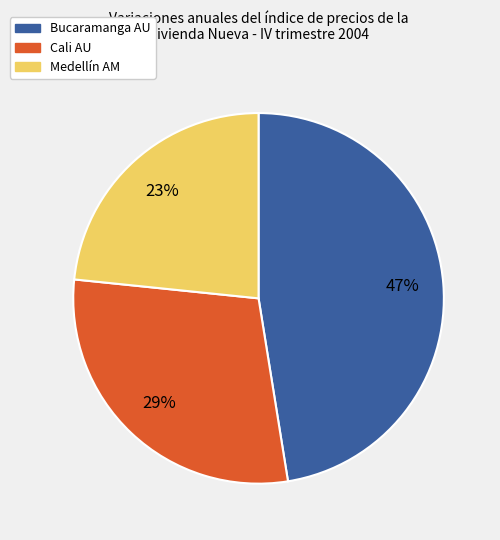

Is there any slice that represents more than half of the pie?

No